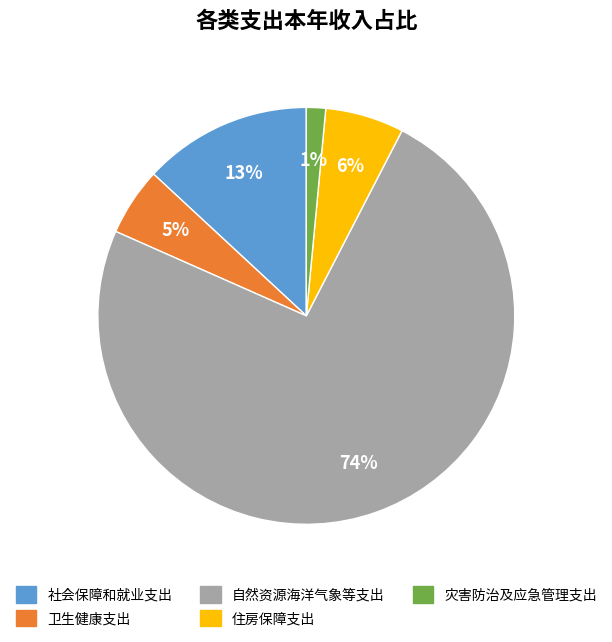

To the nearest percent, what is the difference between the 住房保障支出 and 社会保障和就业支出 slice percentages?

7%